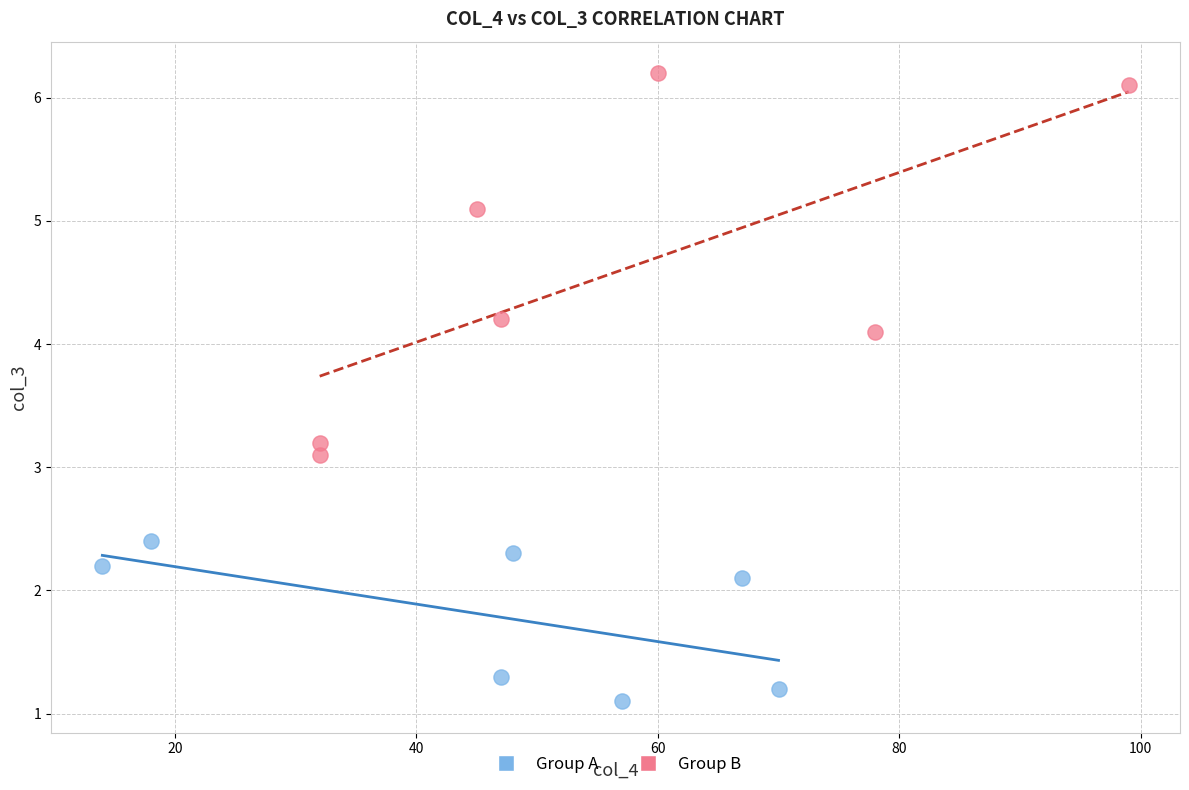

Which series reaches the maximum Y coordinate?

Group B